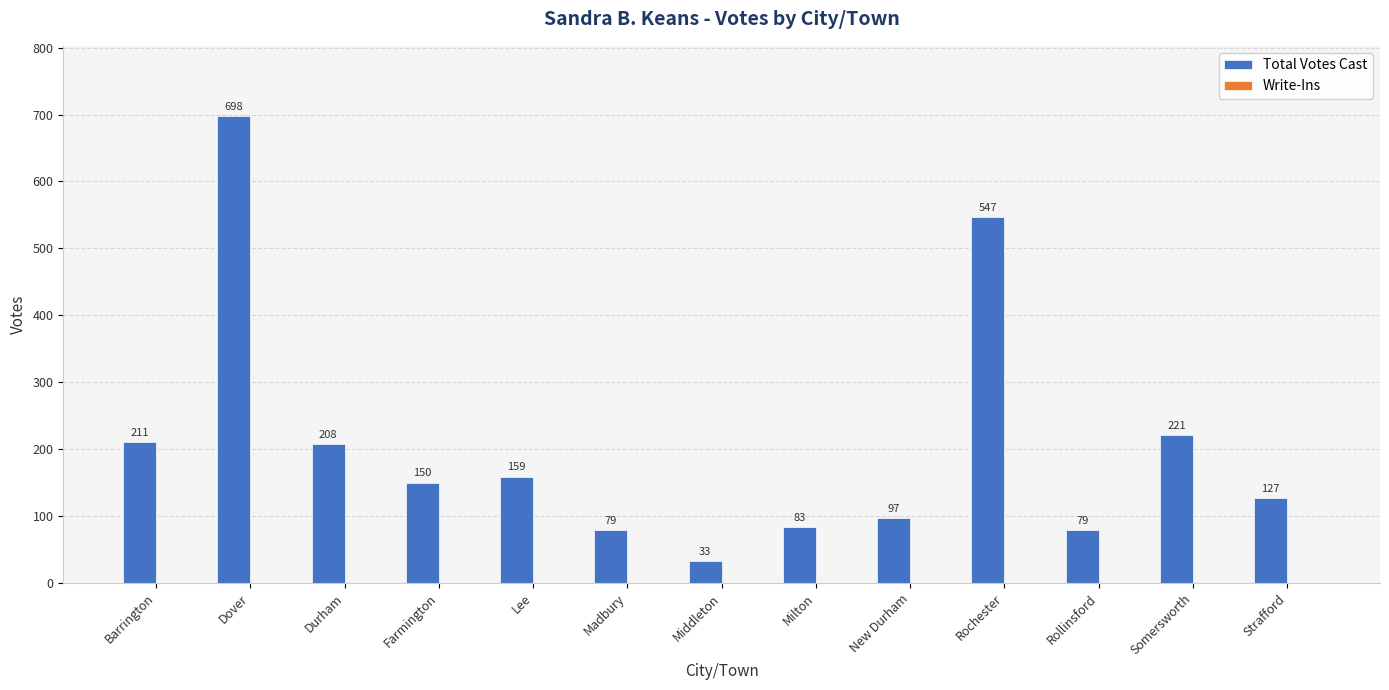

What is the difference between the values at Rochester and Madbury?

468